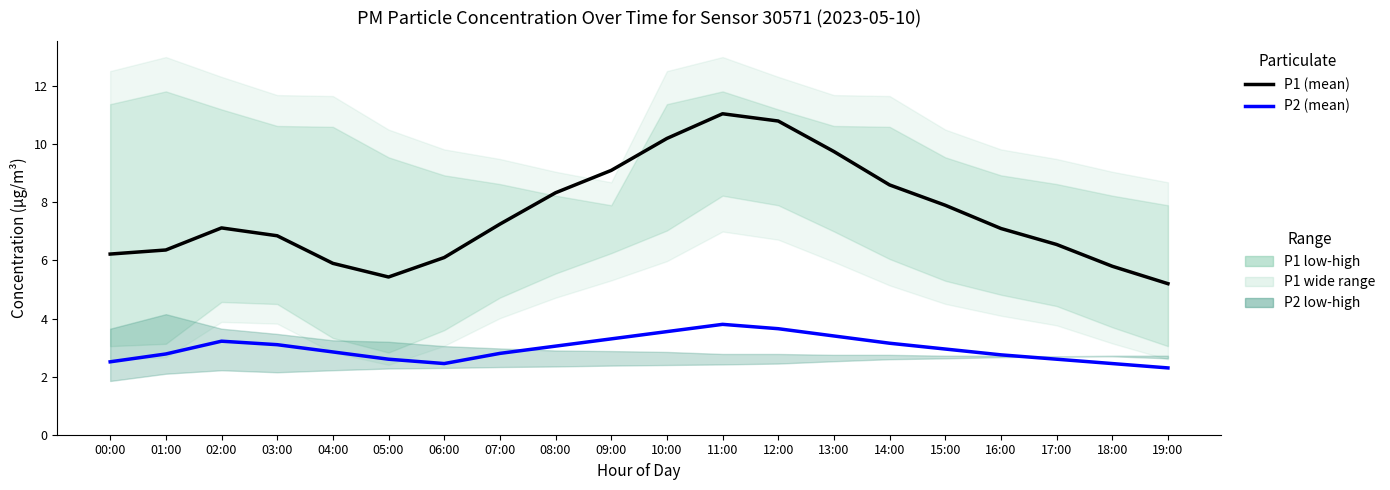

True or false: P1 (mean) and P2 (mean) intersect in this chart.

False